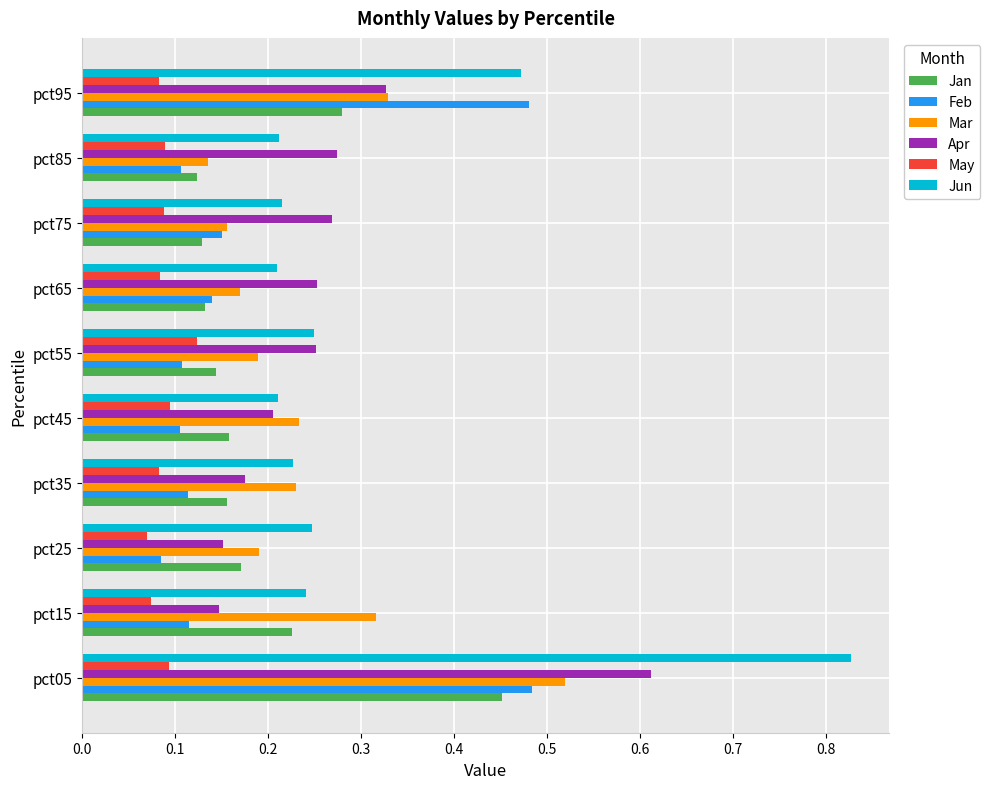

How many Jan values are between 0 and 1?

10